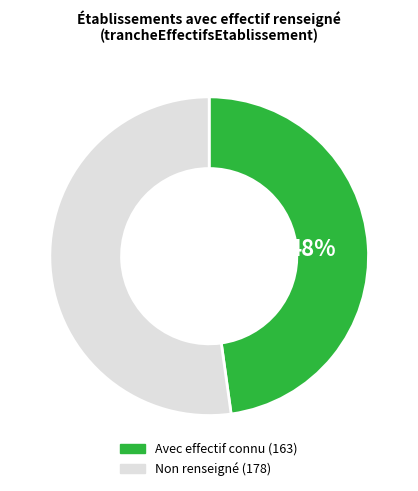

Does any single category account for the majority?

Yes